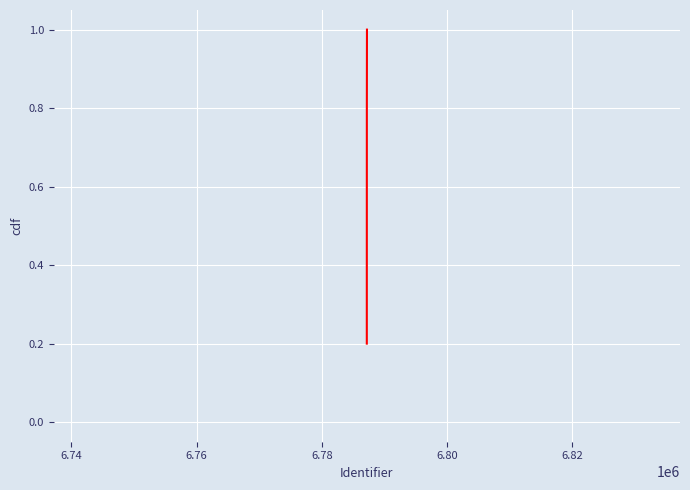

What is the difference between the maximum and second lowest values?

0.6